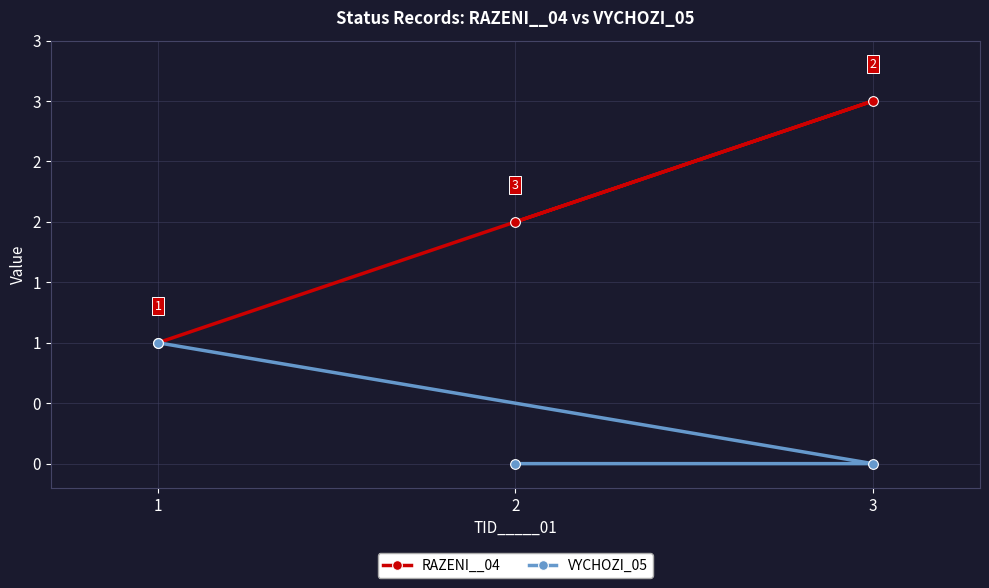

The VYCHOZI_05 series shows -1 at 2. True or false?

False